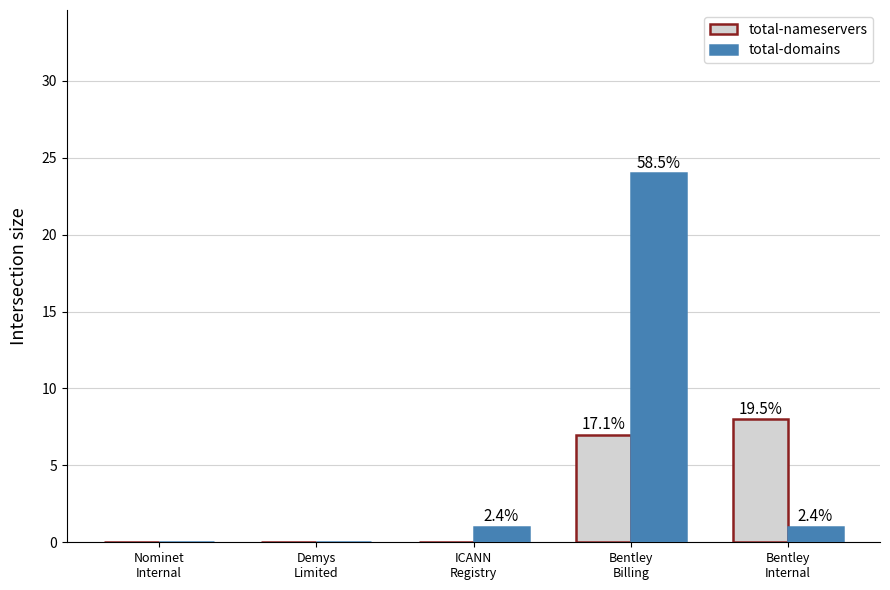

How many groups of bars are there?

5